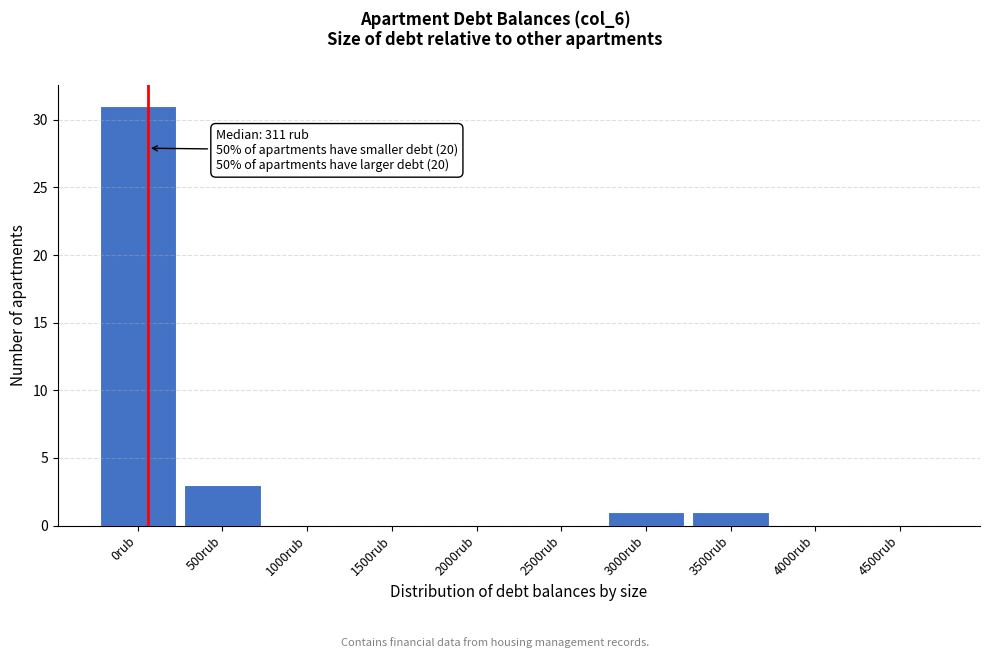

Reading left to right, what are all the values shown in this chart?

0rub=31	500rub=3	1000rub=0	1500rub=0	2000rub=0	2500rub=0	3000rub=1	3500rub=1	4000rub=0	4500rub=0